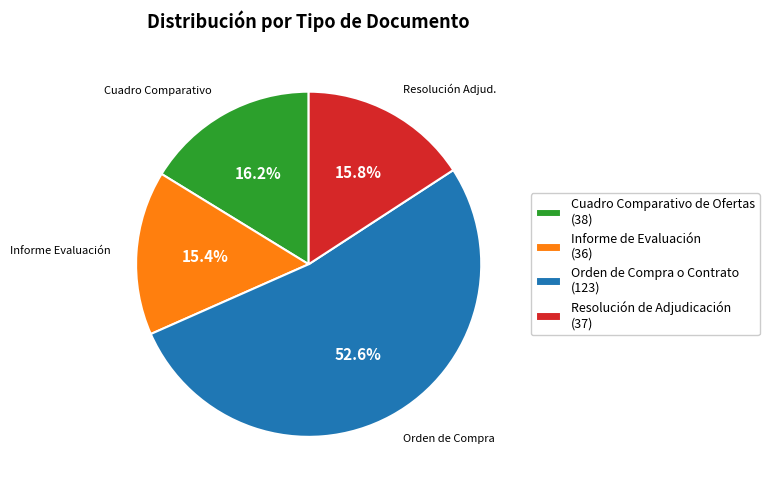

How many segments does this pie chart have?

4